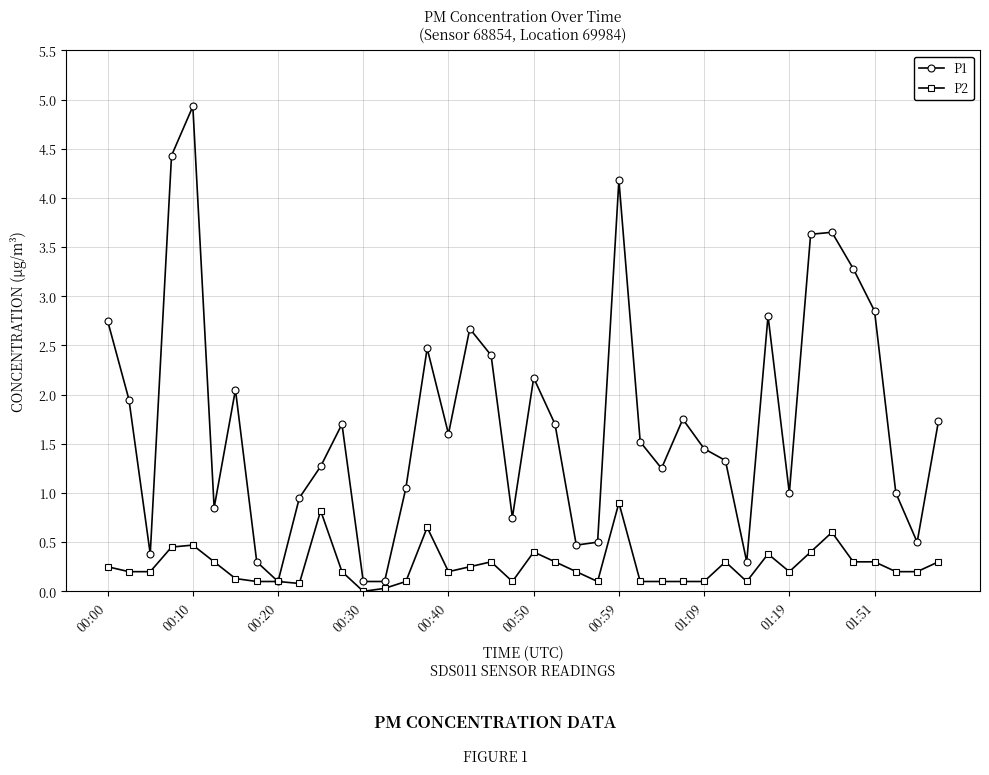

What are all the series names shown in the legend?

P1, P2